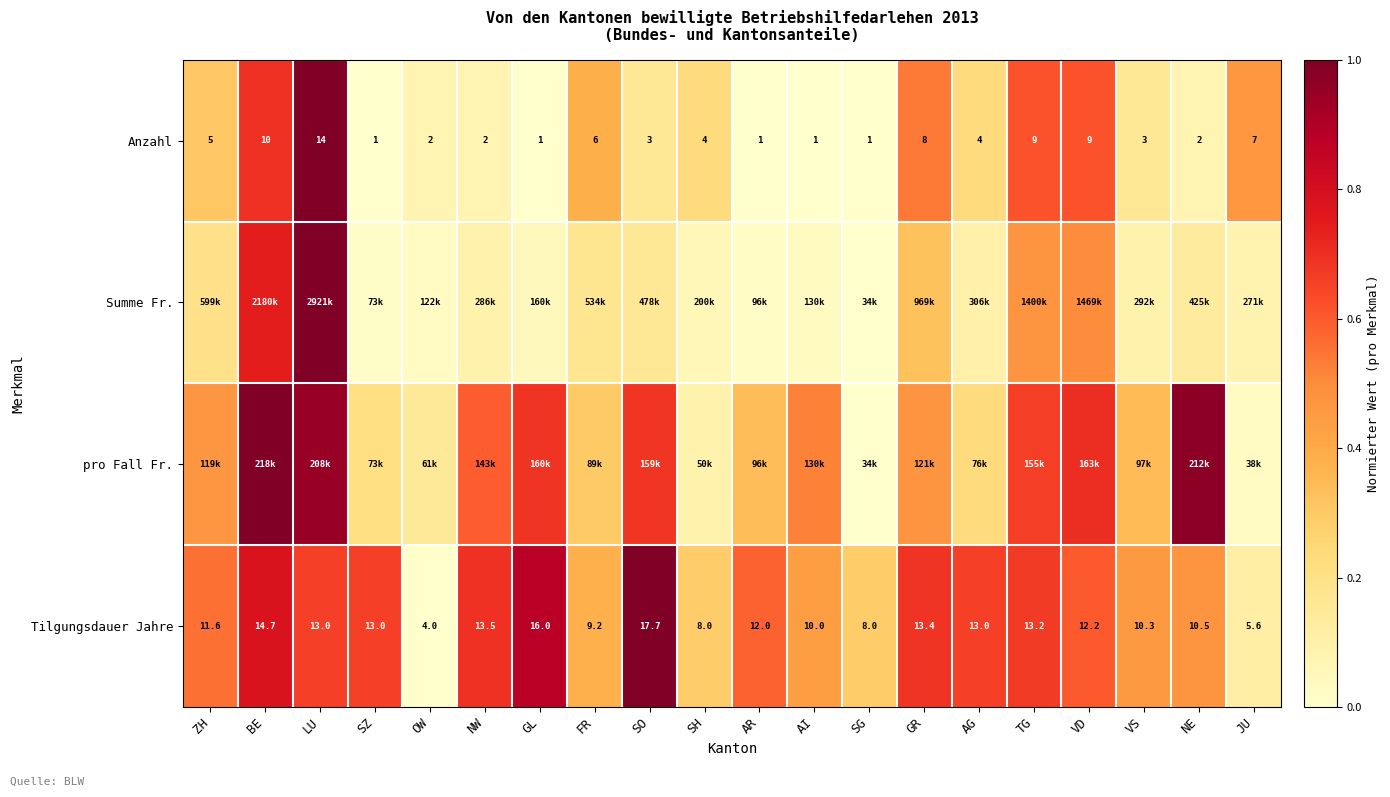

Where is Tilgungsdauer Jahre nearest to the value 10?

AI